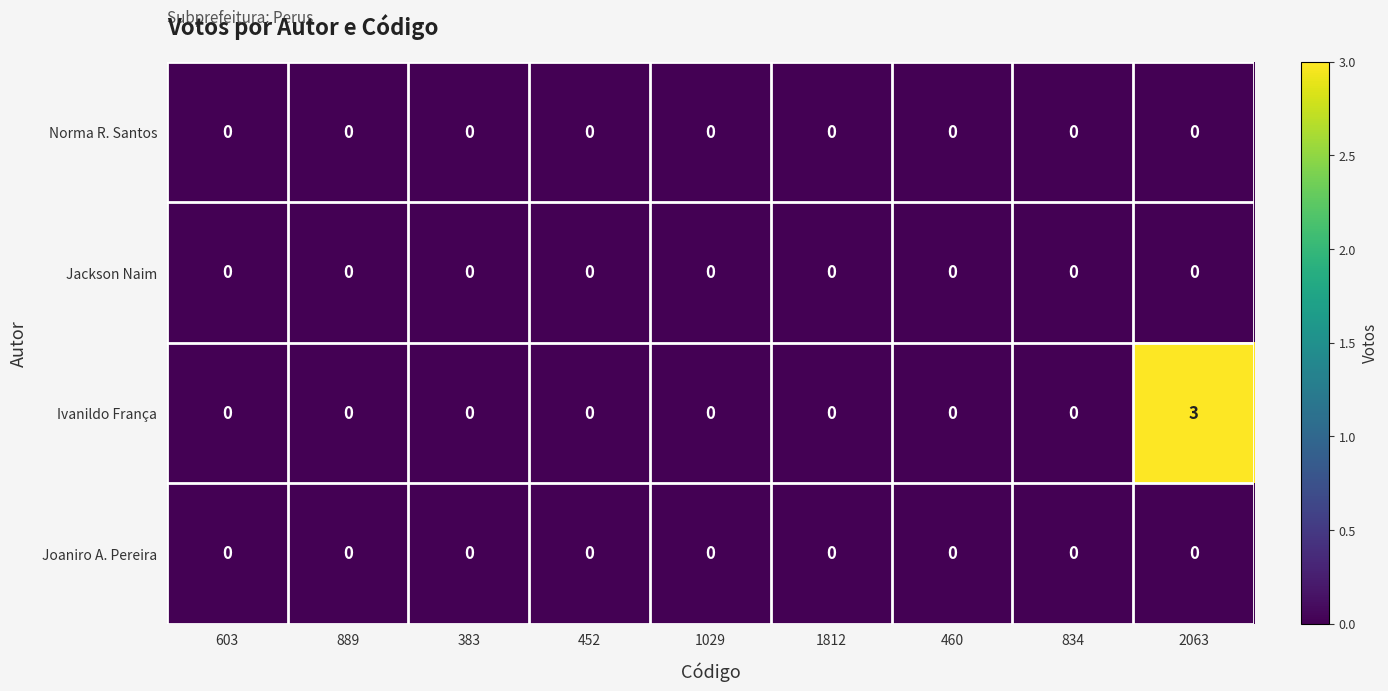

What is the greatest value displayed?

3